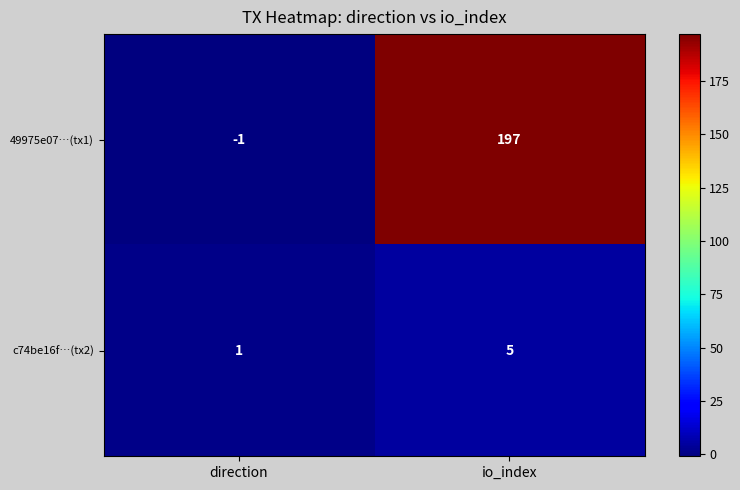

What is the average value of the c74be16f…(tx2) series?

3